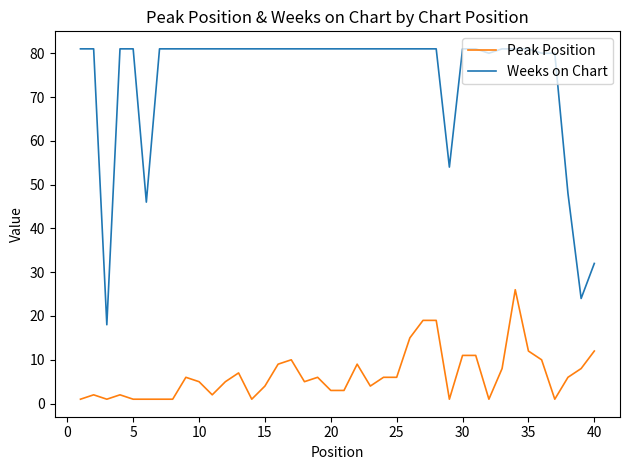

Does the chart have visible grid lines?

No